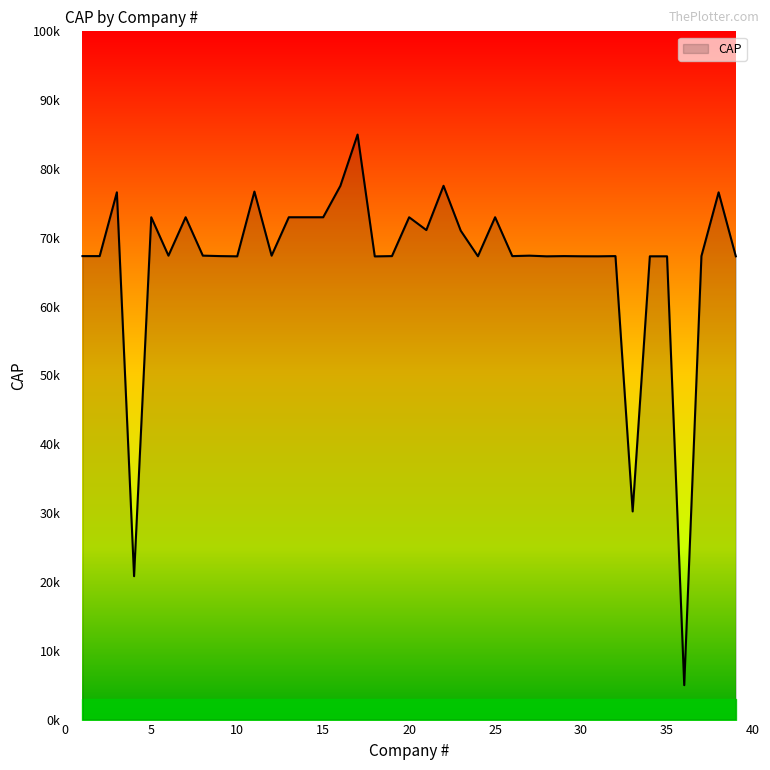

What is the sum of all values?

2593351.6